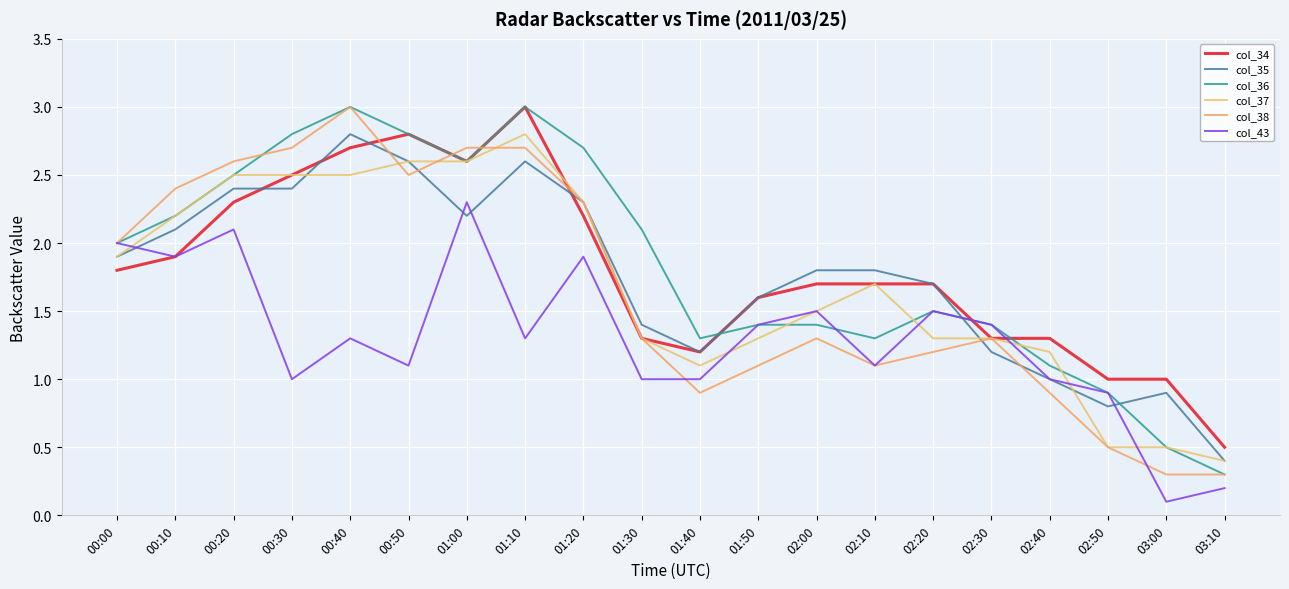

At how many categories does at least one series exceed 2?

9